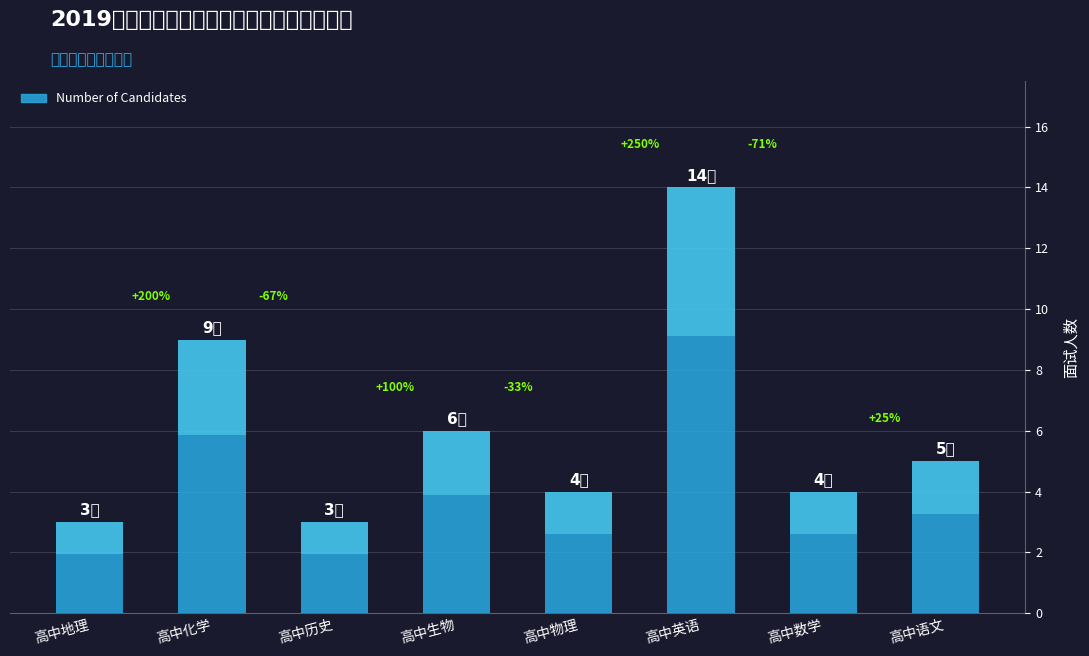

Which category has the lowest value across all series?

高中地理